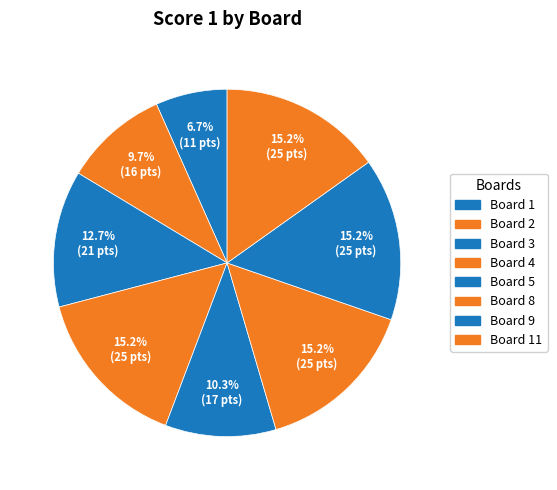

To the nearest percent, what is the difference between the largest and smallest slice percentages?

8%